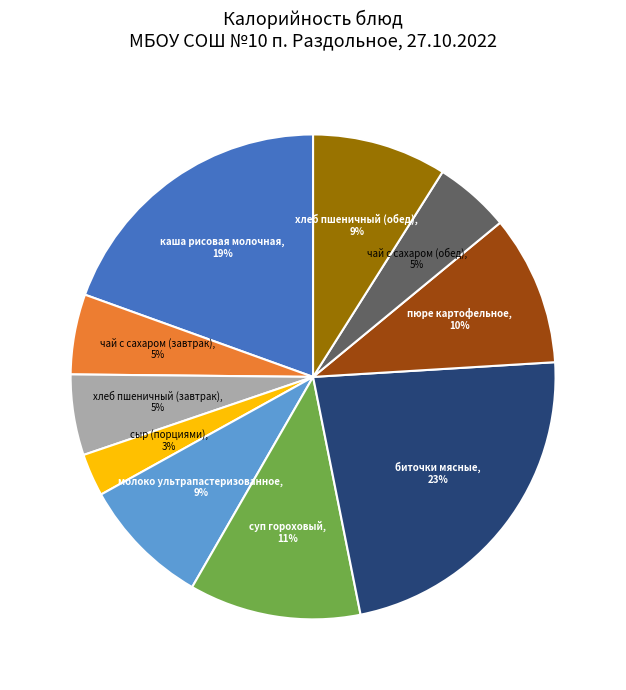

Which slice is the largest?

биточки мясные